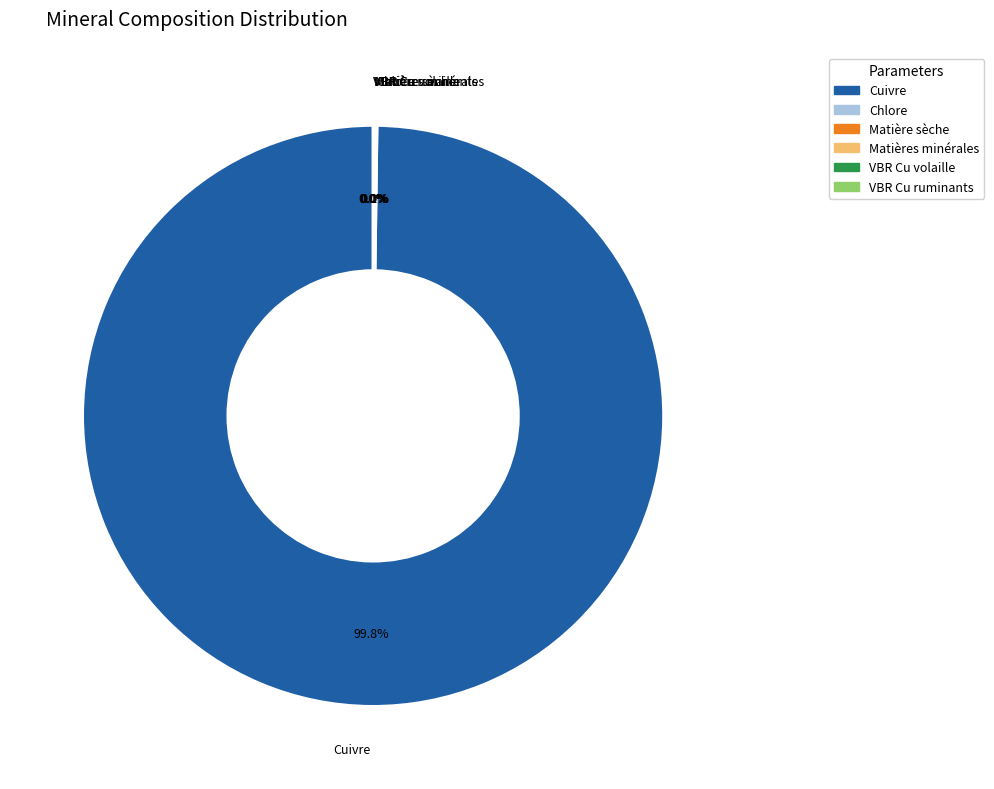

To the nearest percent, what is the average slice percentage?

17%